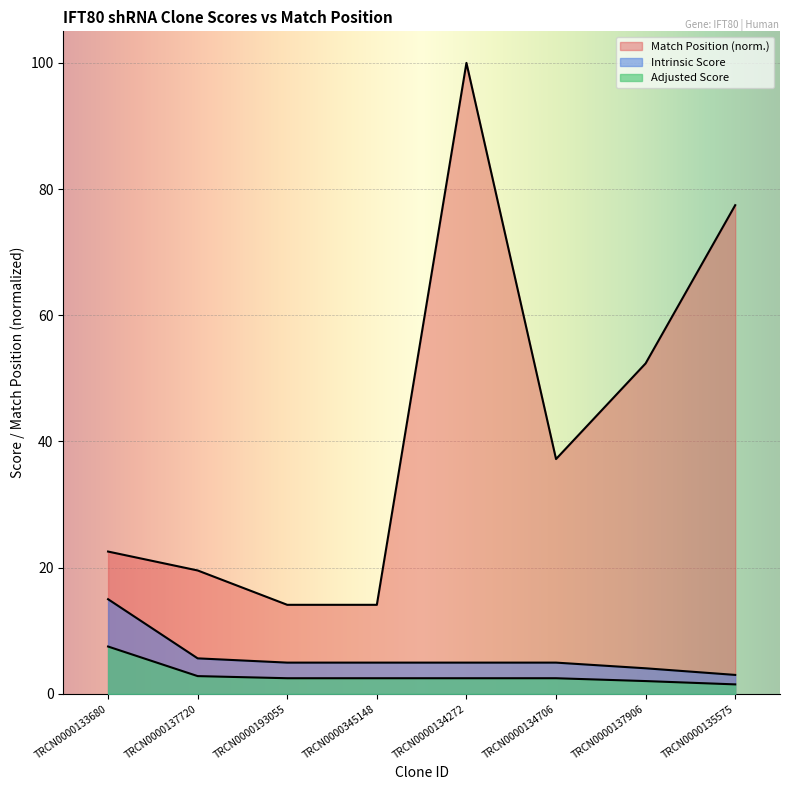

What is the total value across all series at TRCN0000134706?

44.6